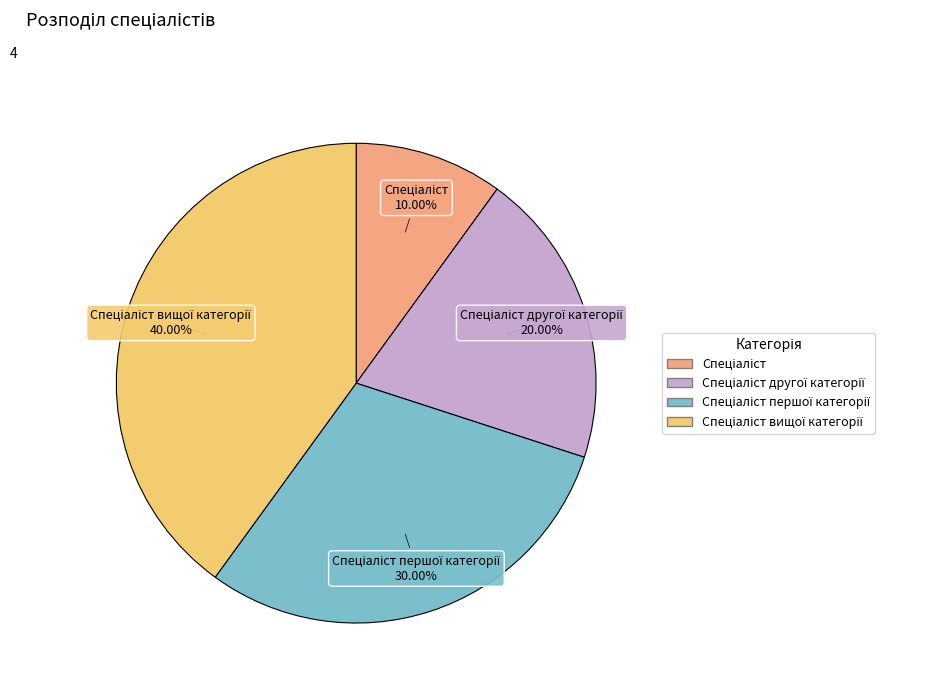

Does any single category account for the majority?

No